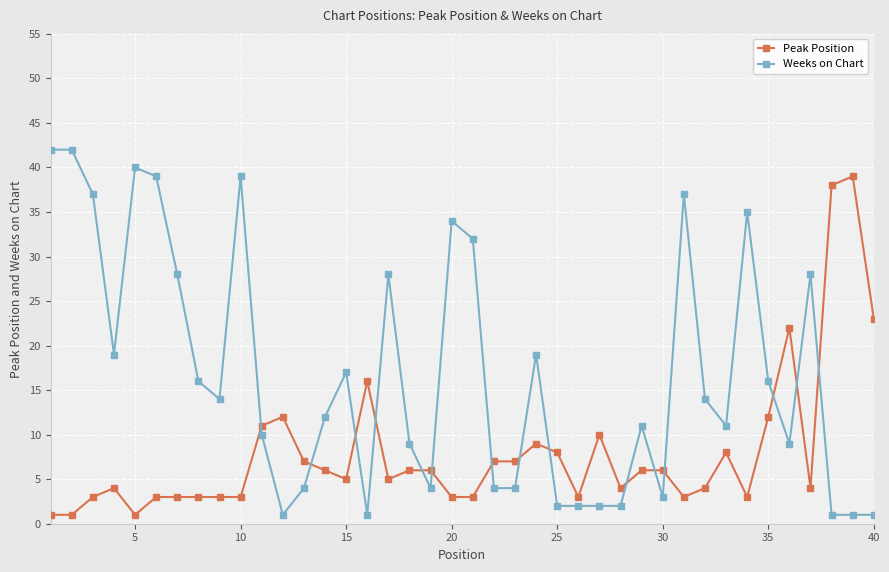

What is the difference between the maximum and minimum values in the Weeks on Chart series?

41